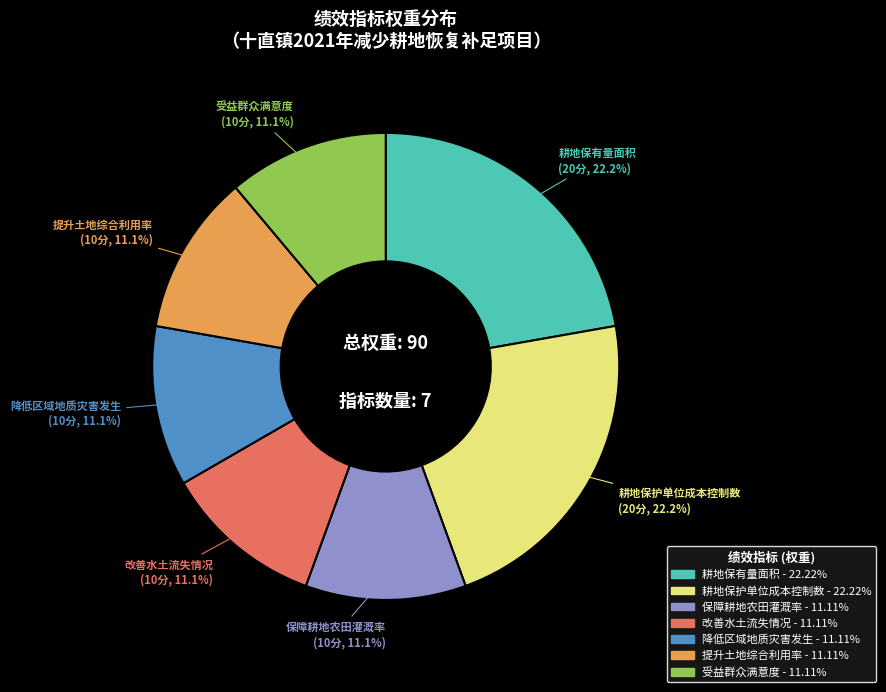

Combined, what portion of the pie is 保障耕地农田灌溉率 and 降低区域地质灾害发生?

22.2%